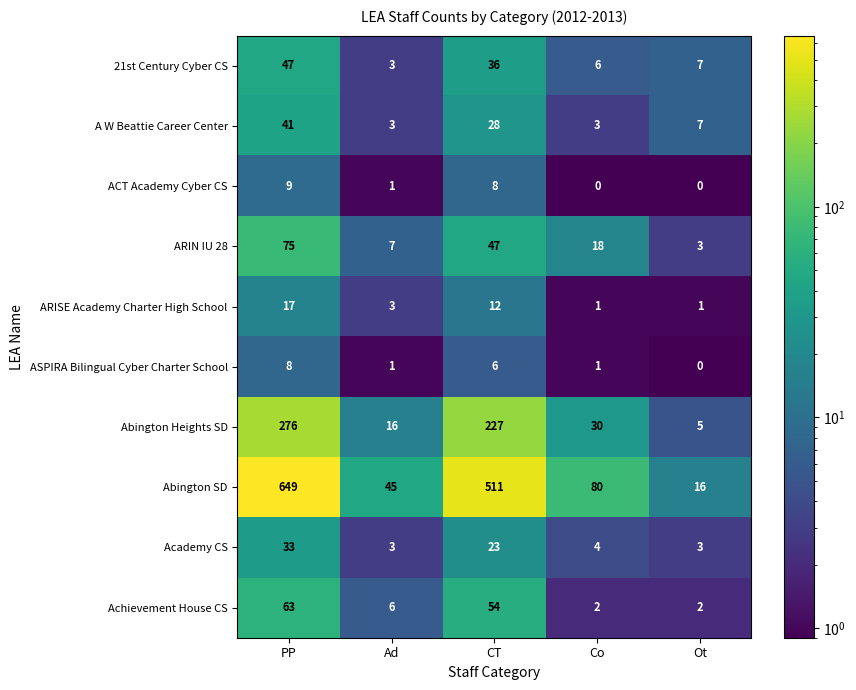

Between PP and Ad, which series saw the biggest shift?

Abington SD